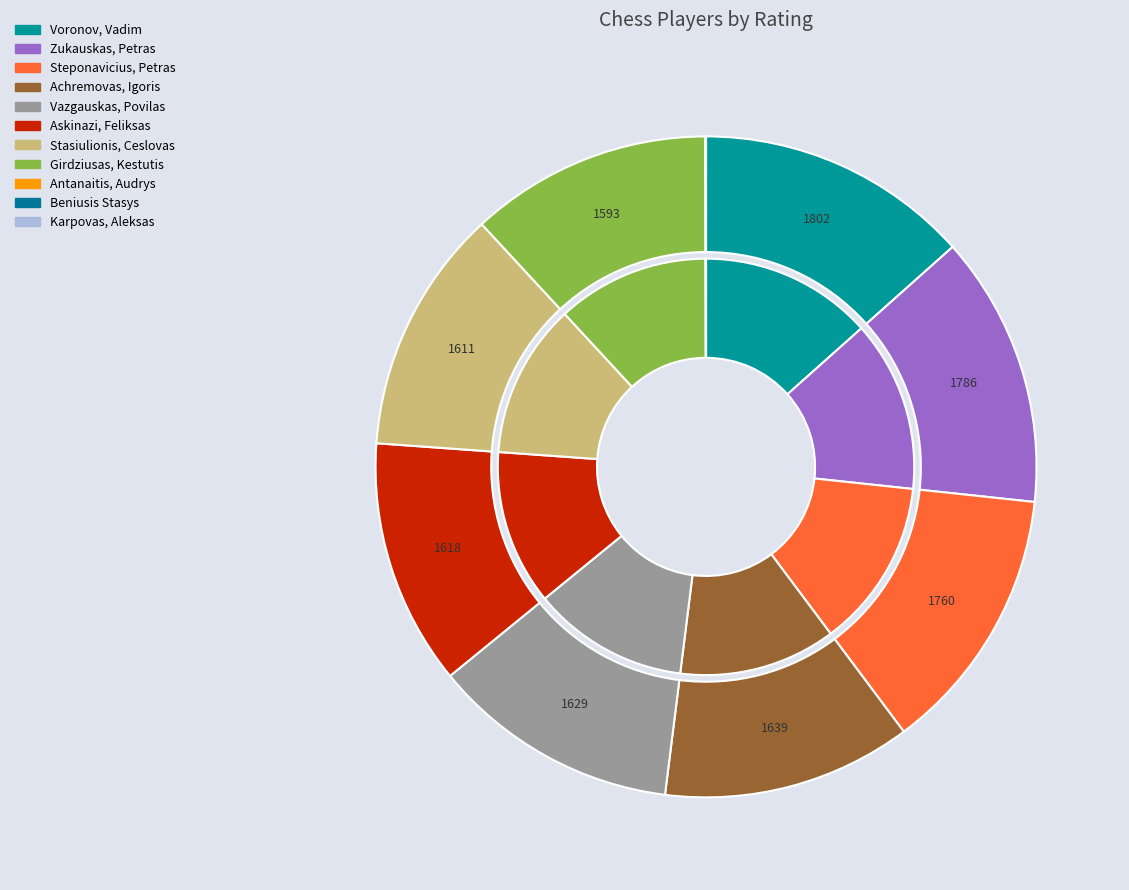

The Karpovas, Aleksas slice represents 0% of the pie. True or false?

True